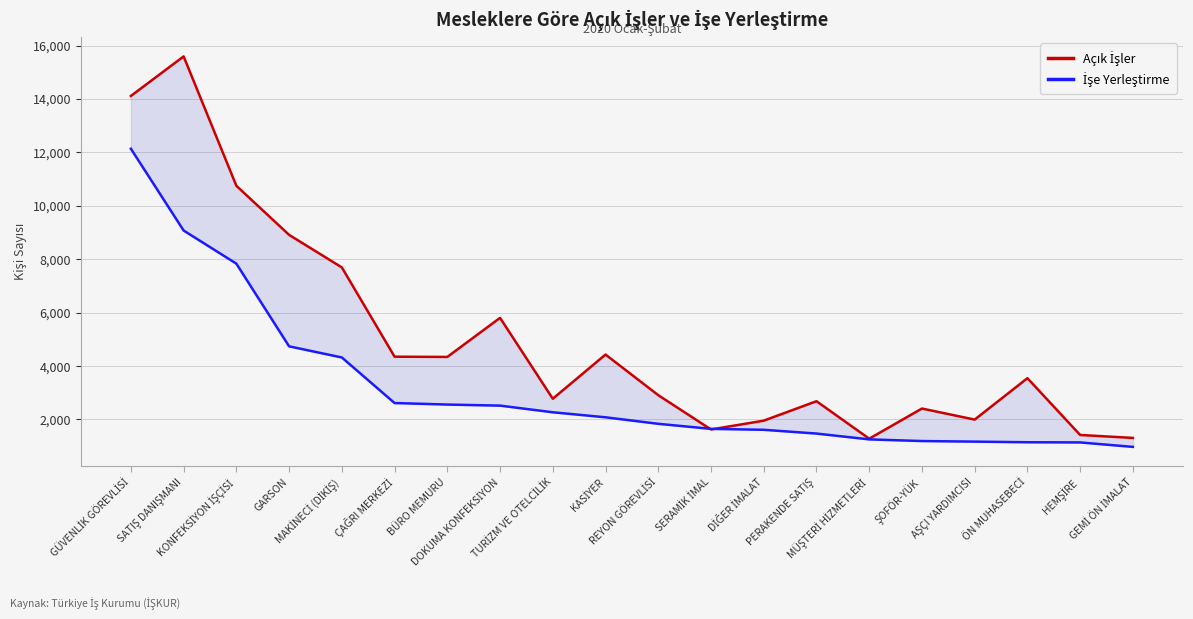

Does the chart display data point markers on the line(s)?

No